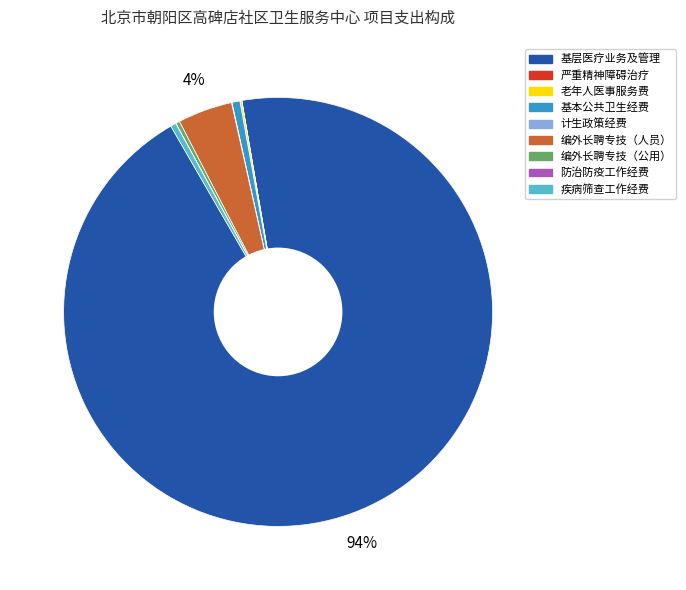

To the nearest percent, what is the average slice percentage?

11%